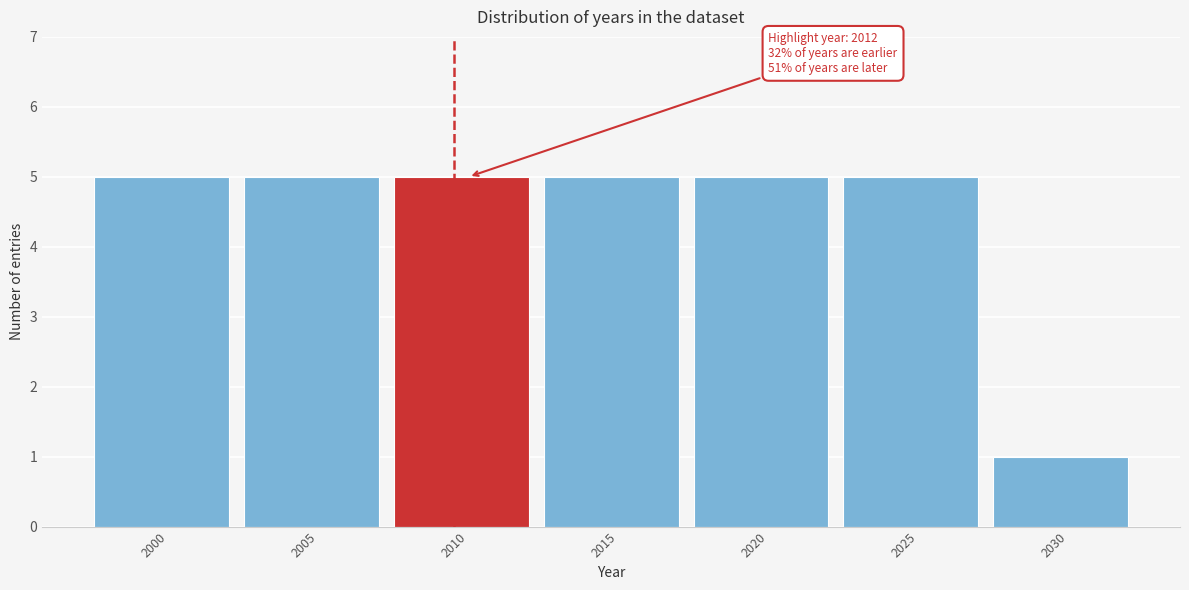

Reading right to left, transcribe all the data shown in this chart.

2030=1	2025=5	2020=5	2015=5	2010=5	2005=5	2000=5